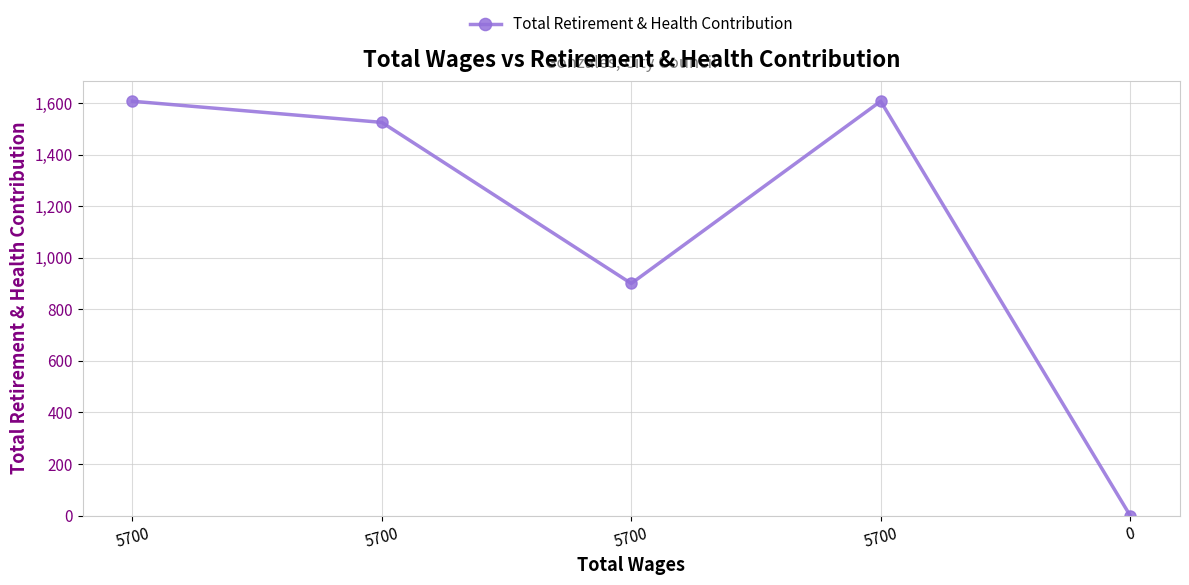

List the labels in order of value, smallest first.

0, 5700, 5700, 5700, 5700